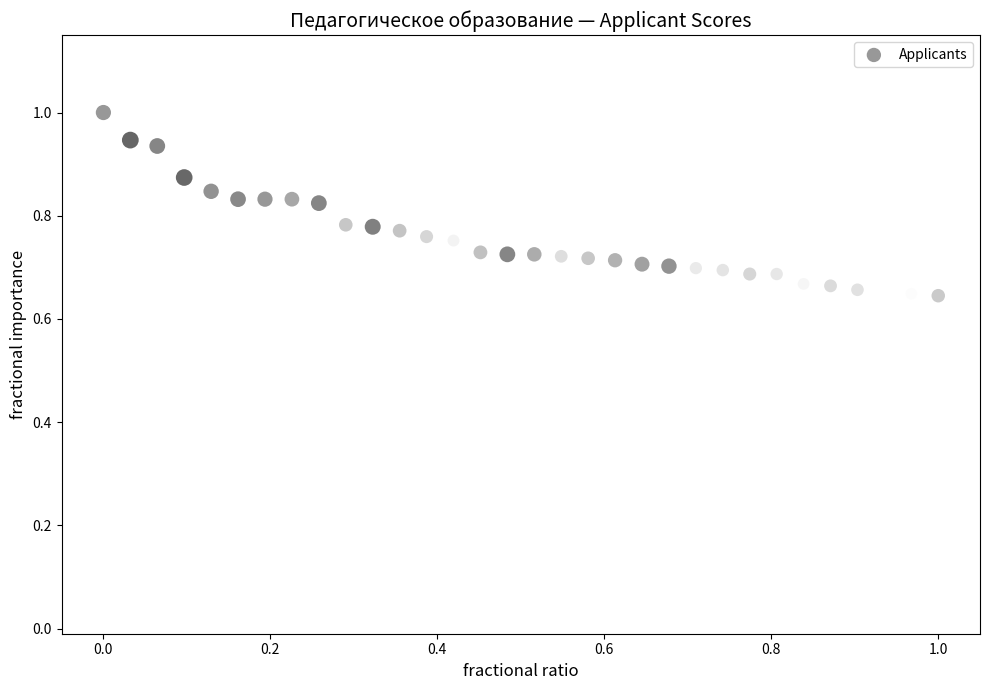

What is the range of Y values (max minus min)?

0.4